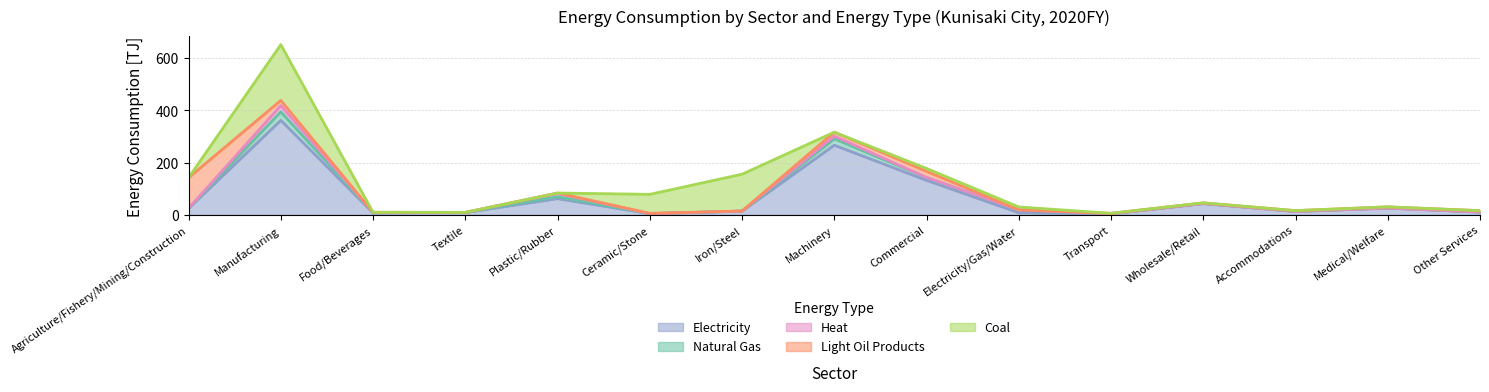

Which category has the highest value in the Electricity series?

Manufacturing